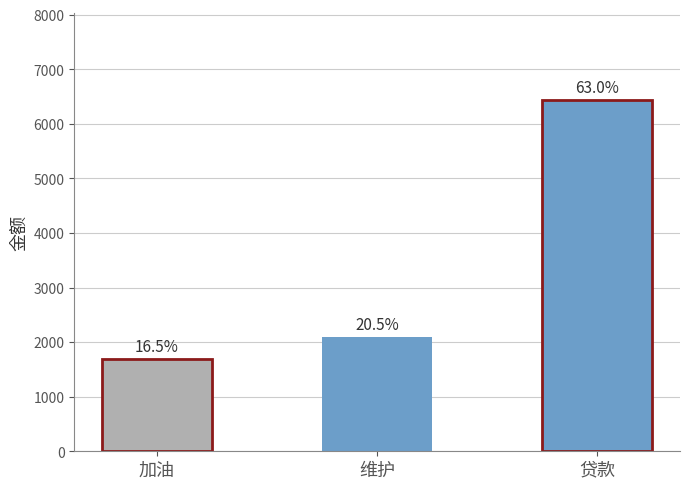

What is the value of the 3rd bar from the left?

6431.8